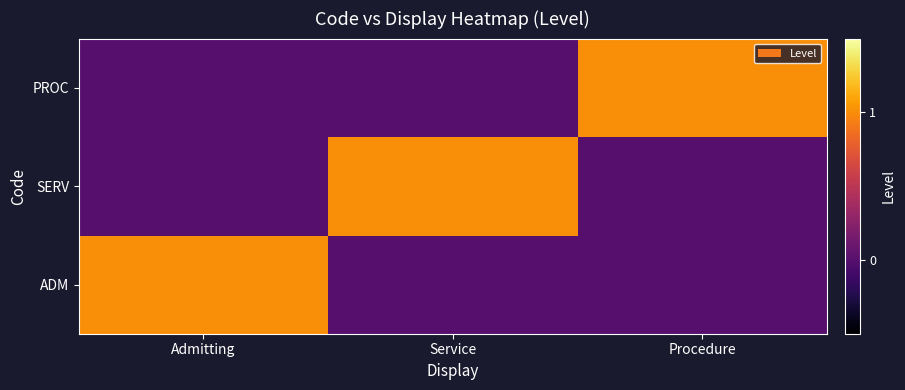

Reading left to right, what are all the values shown in this chart?

ADM: Admitting=1	Service=0	Procedure=0
SERV: Admitting=0	Service=1	Procedure=0
PROC: Admitting=0	Service=0	Procedure=1